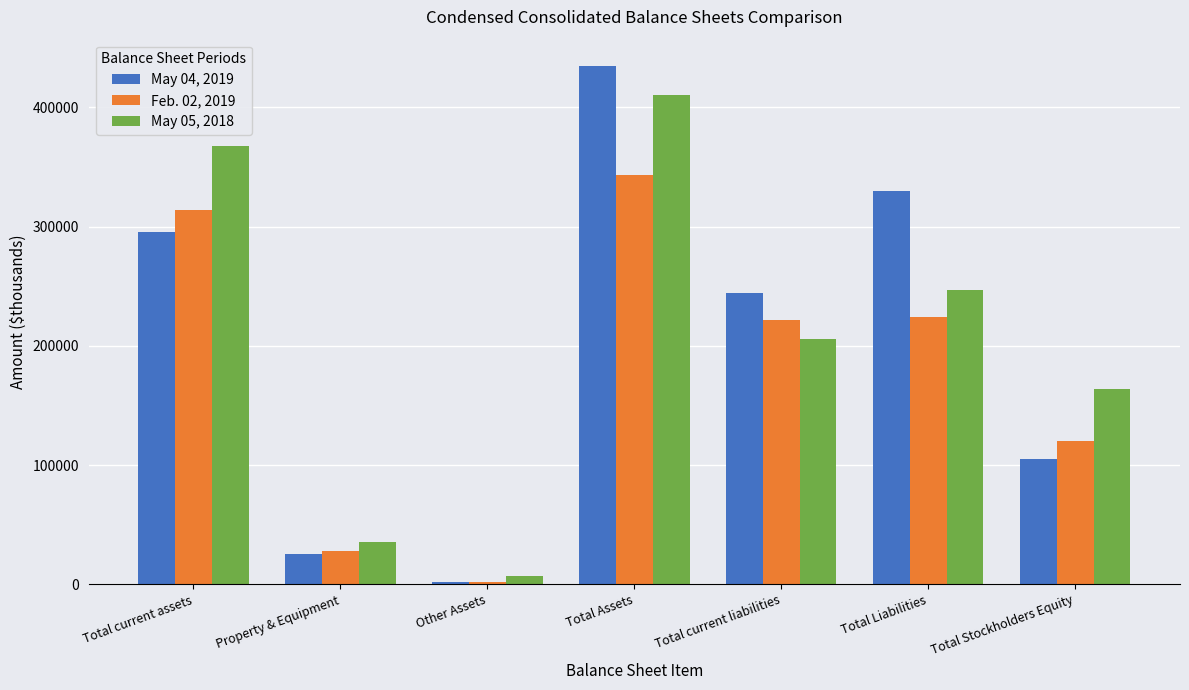

Is the value of May 04, 2019 at Total current assets greater than the value of Feb. 02, 2019 at Other Assets?

Yes